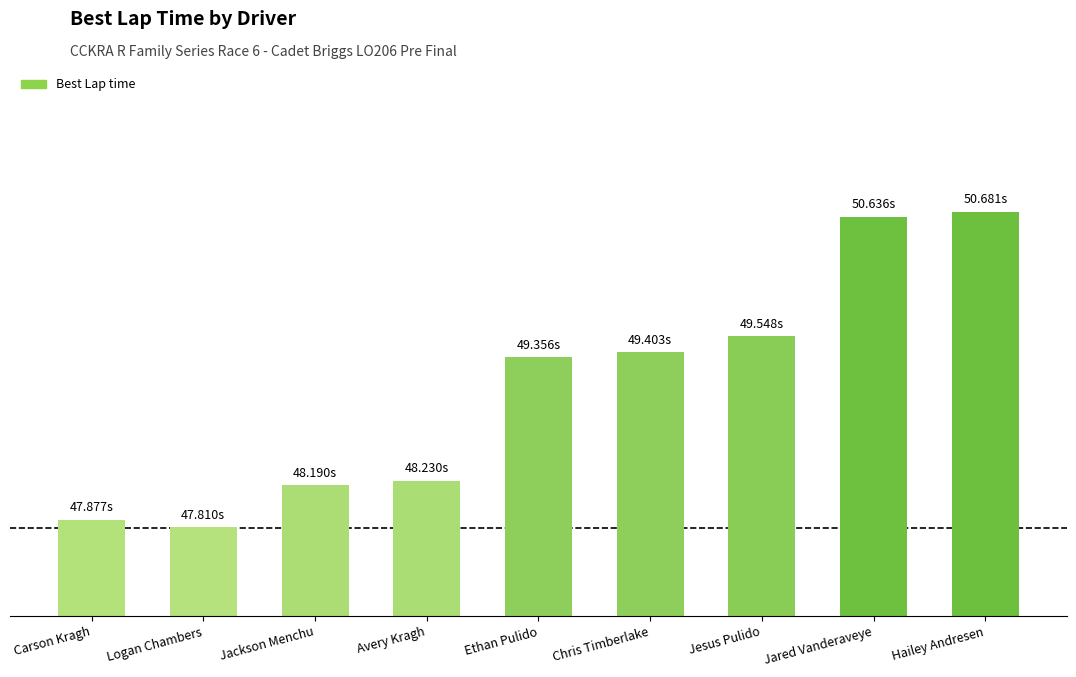

True or false: the data shows 48.2 at Avery Kragh.

True